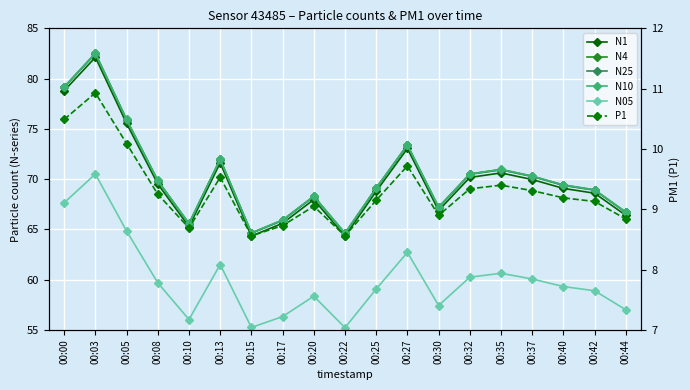

What is the difference between the second highest and second lowest values in the P1 series?

1.9